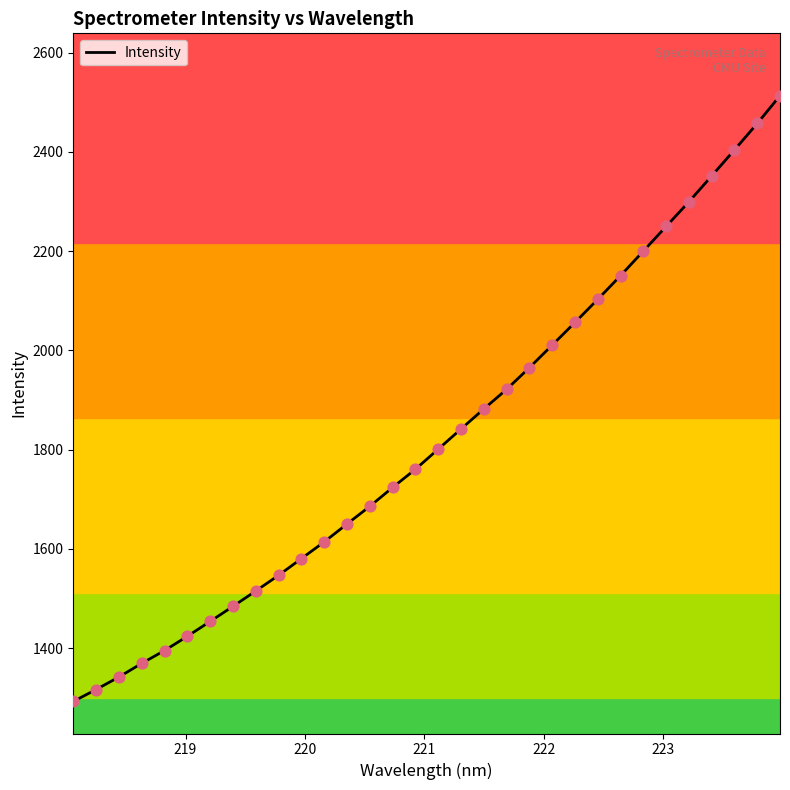

What is the difference between the maximum and minimum values?

1221.1